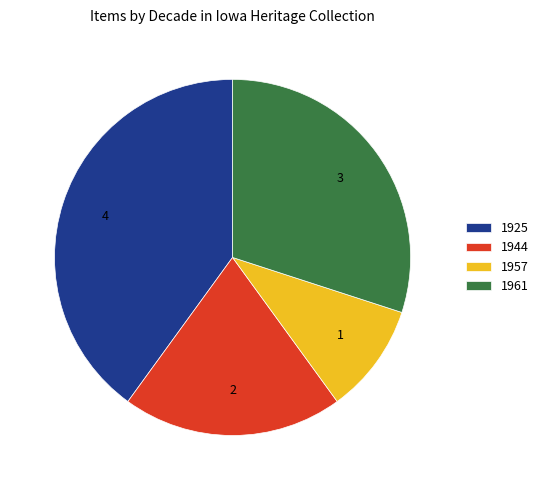

True or false: 1957 accounts for 10% of the total.

True